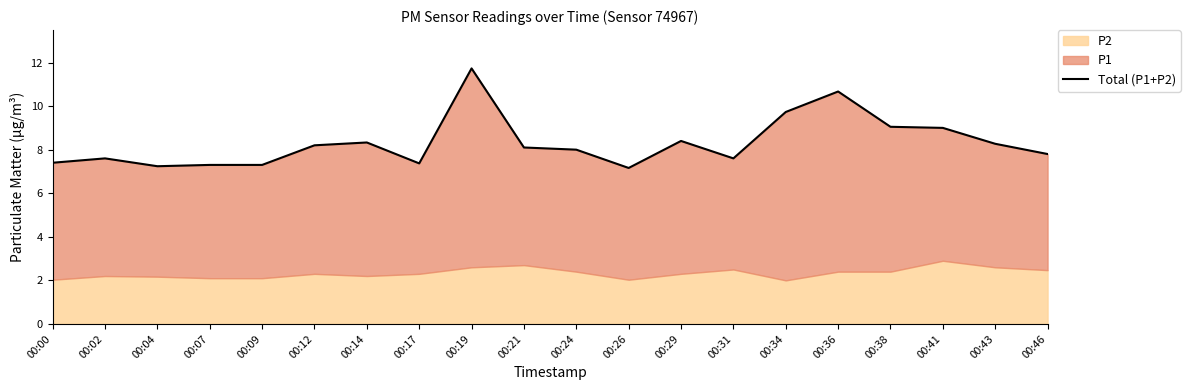

What is the smallest value displayed?

7.2